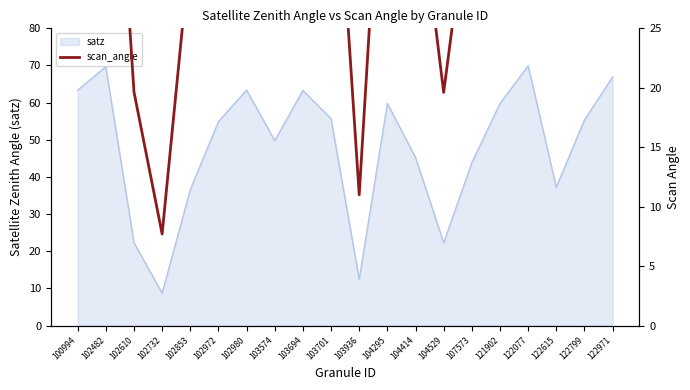

Reading left to right, what are all the values shown in this chart?

100994=52.3	102482=56.1	102610=19.7	102732=7.7	102853=31.9	102972=46.4	102980=52.4	103574=42.5	103694=52.3	103701=47.0	103936=11.0	104295=49.9	104414=39.0	104529=19.6	107573=37.8	121902=49.9	122077=56.3	122615=32.4	122799=46.8	122971=54.5